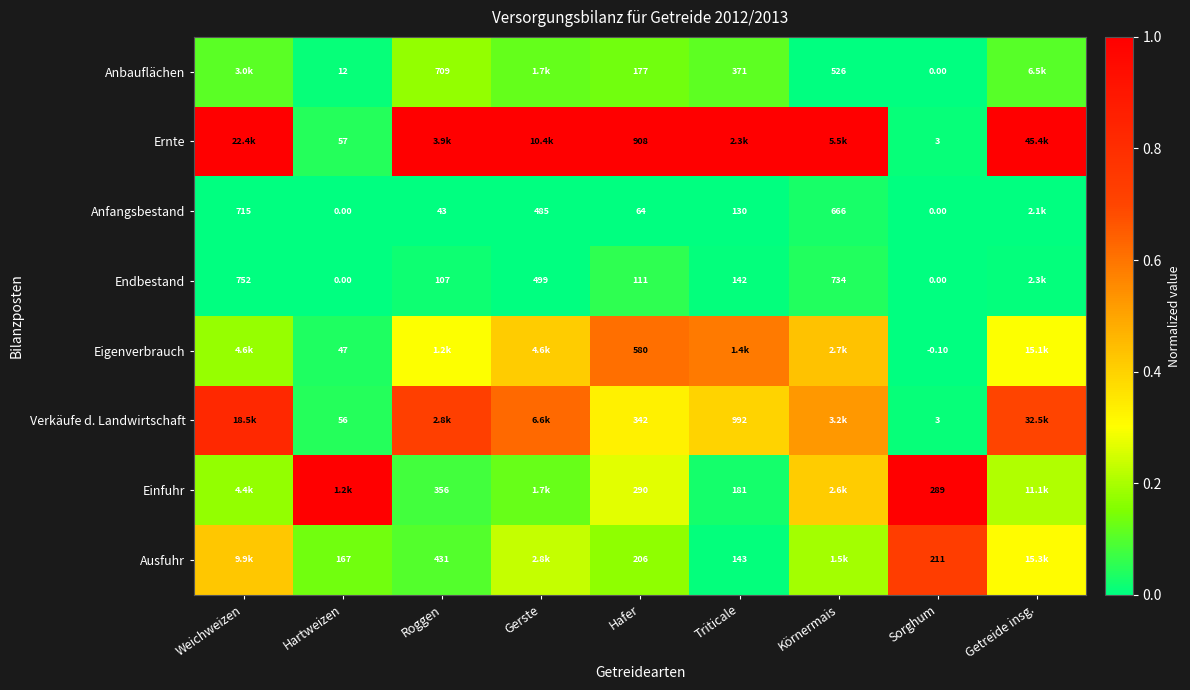

Rank the series at Hafer from lowest to highest value.

Anfangsbestand, Endbestand, Anbauflächen, Ausfuhr, Einfuhr, Verkäufe d. Landwirtschaft, Eigenverbrauch, Ernte